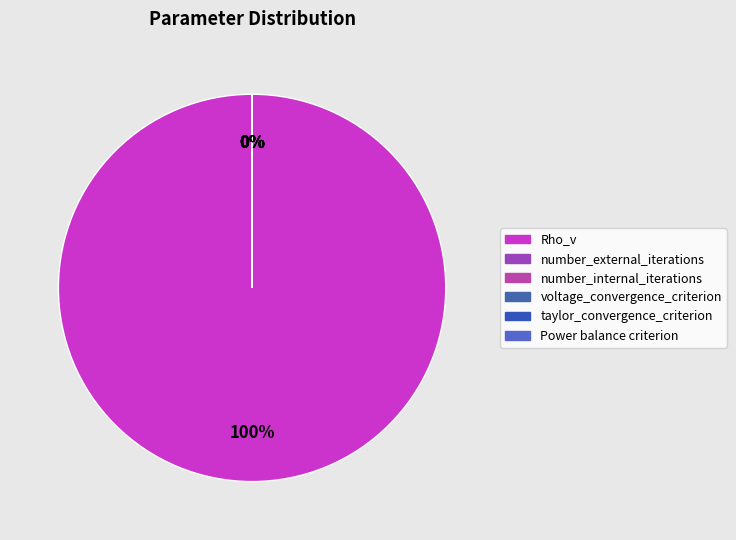

What is the majority slice?

Rho_v